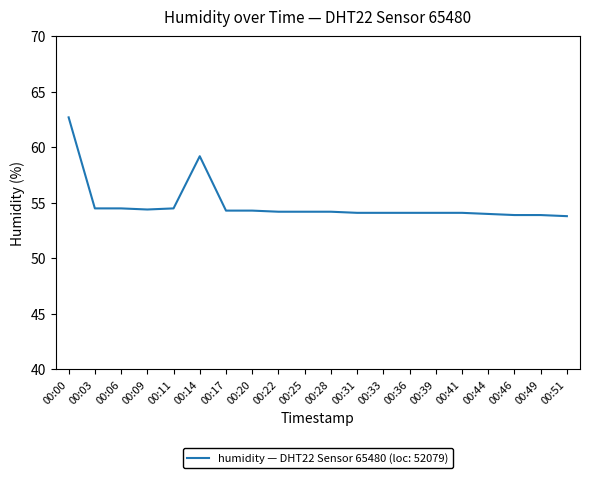

What is the ratio of the value at 00:51 to the value at 00:09?

1.0